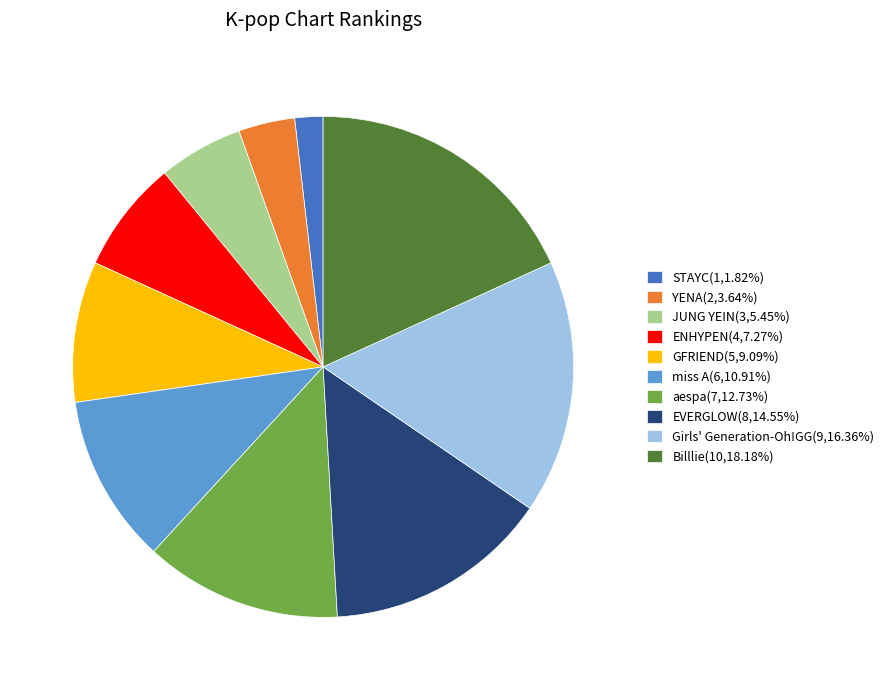

Does JUNG YEIN account for over 50% of the chart?

No